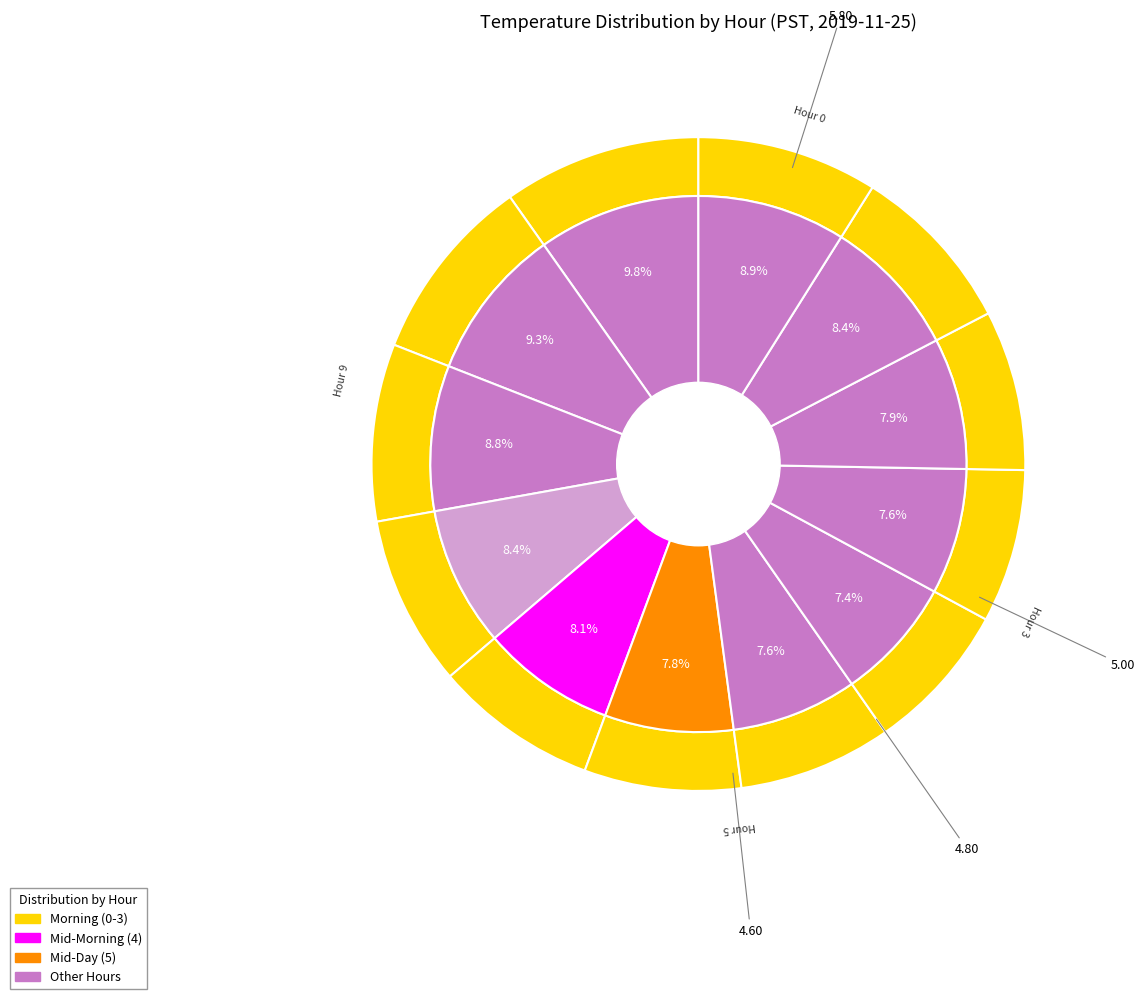

Is the sum of Hour 11 and Hour 4 greater than half?

No